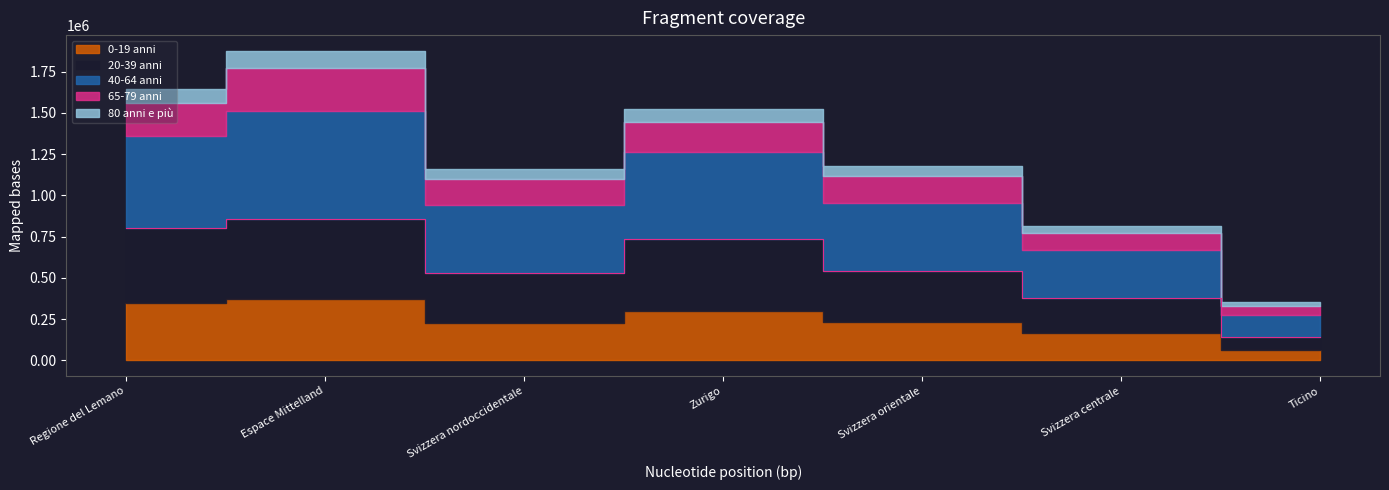

At which category is the sum across all series the highest?

Espace Mittelland